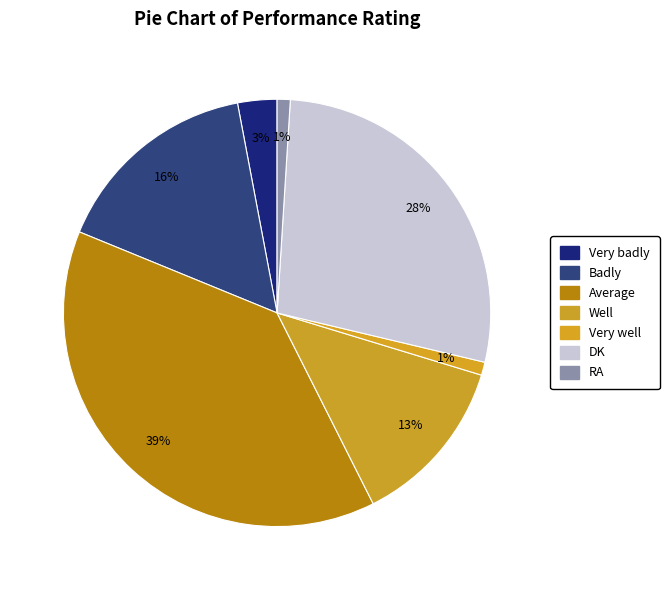

To the nearest percent, what is the difference between the Average and Well slice percentages?

26%